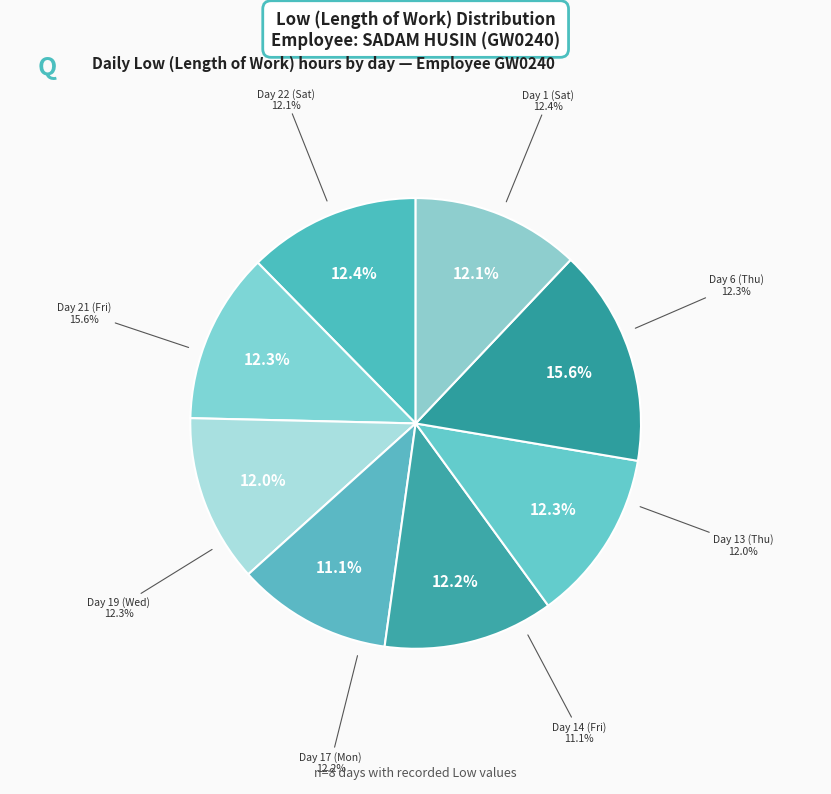

How much of the chart is everything except Day 21 (Fri)?

84.4%